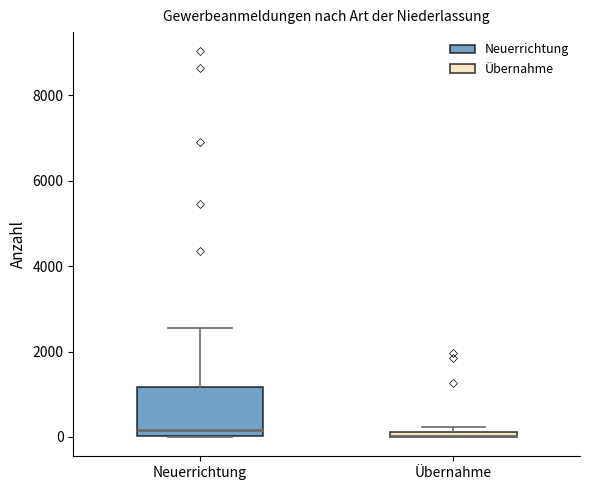

Where is the lower edge of the box for Übernahme on the y-axis? The values are not printed on the chart, so give them approximately, as read against the axis.

0